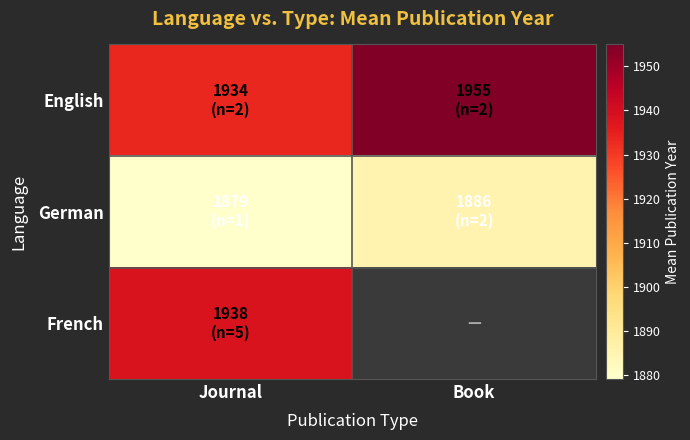

The value of French at Journal is 1938.2. True or false?

True